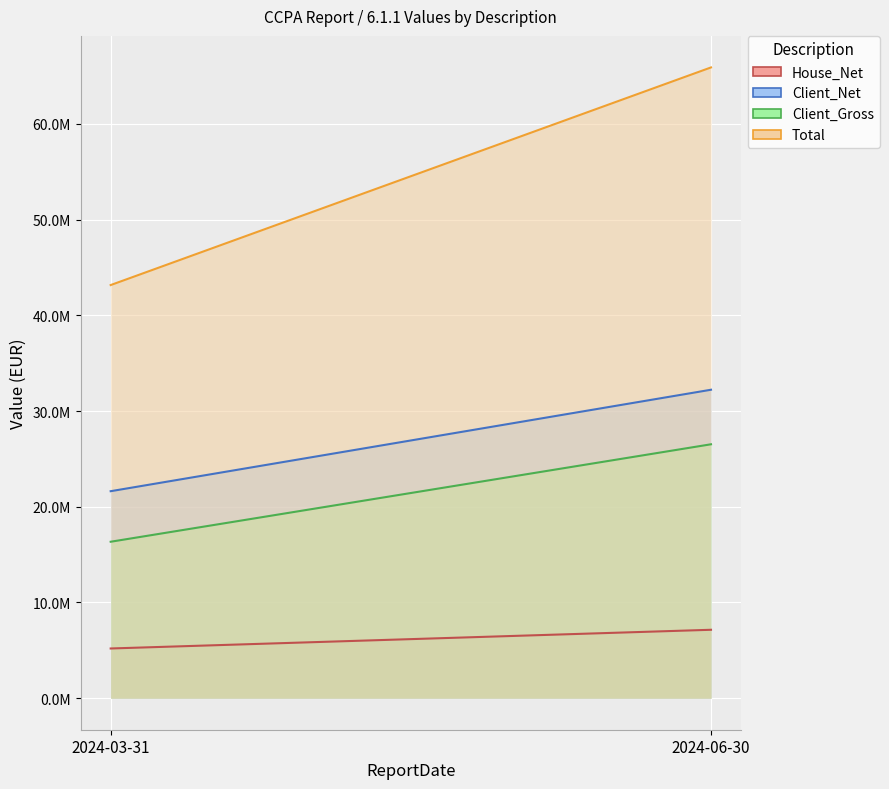

Read the House_Net value at 2024-06-30.

7146271.2